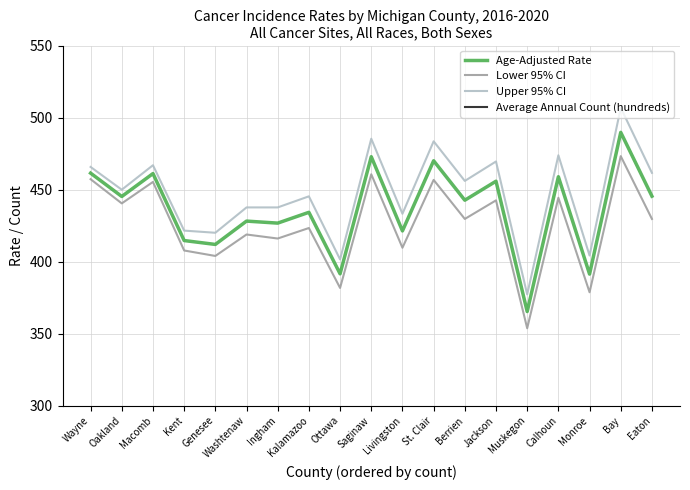

At which label does Lower 95% CI reach its peak?

Bay